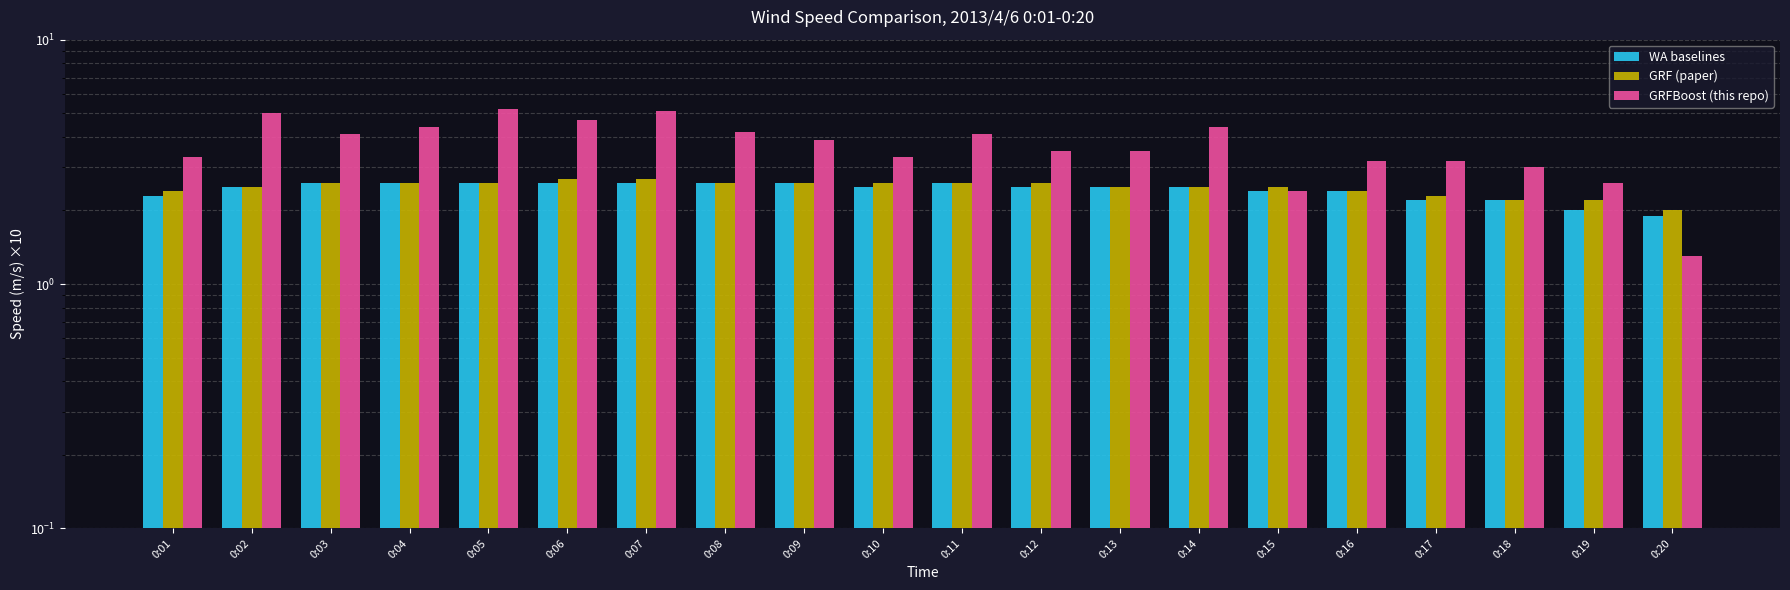

At which label is GRFBoost (this repo) closest to 3?

0:18